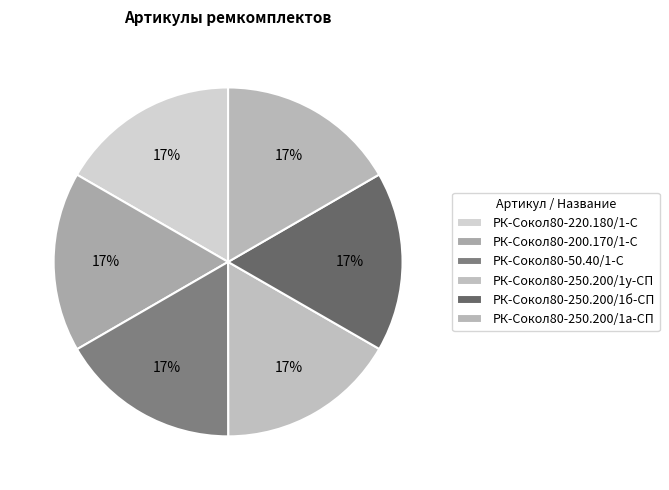

To the nearest percent, what is the combined percentage of РК-Сокол80-250.200/1б-СП and РК-Сокол80-250.200/1у-СП?

33%